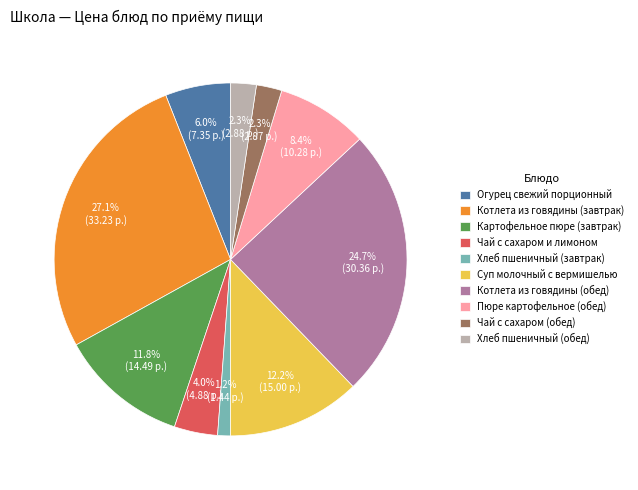

Combined, do Пюре картофельное (обед) and Котлета из говядины (обед) account for over 50%?

No